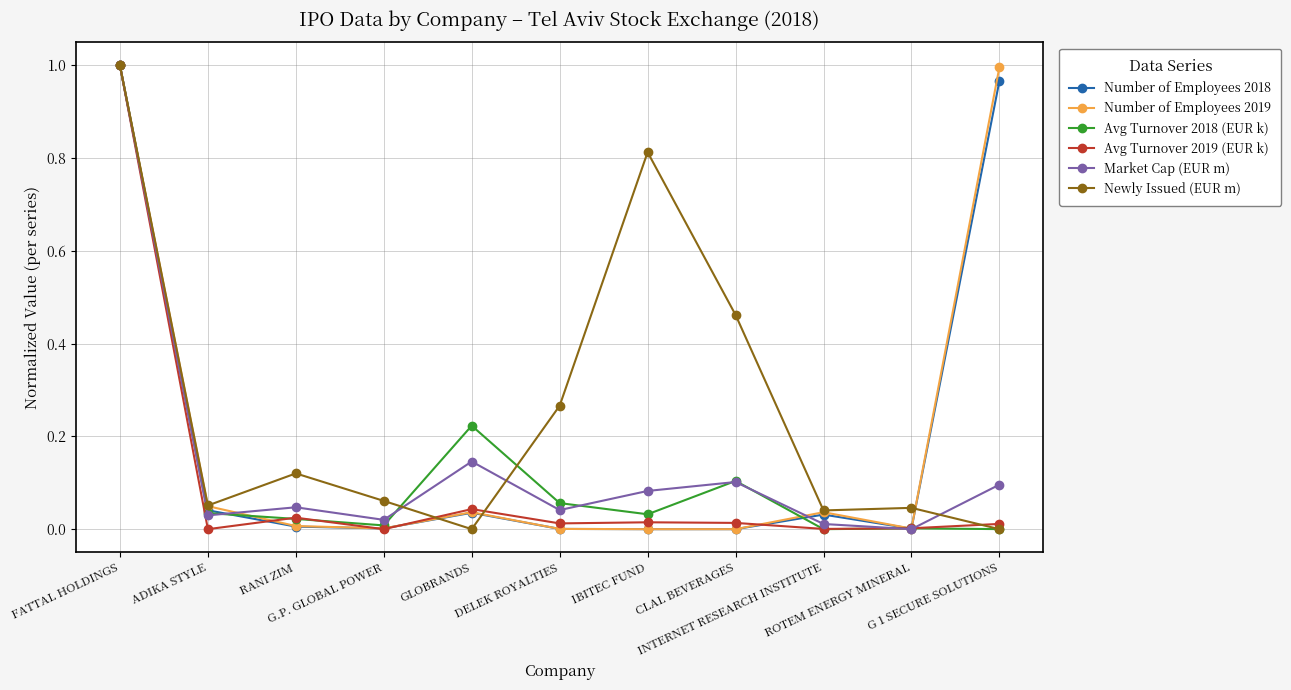

What is the value of the Avg Turnover 2018 (EUR k) point at the 8th from the left?

0.1